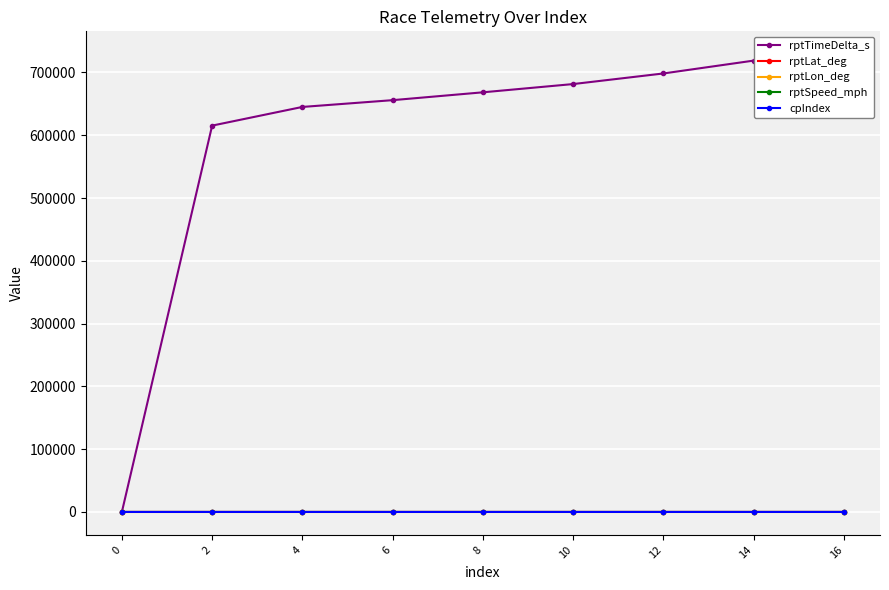

Between 2 and 10, which is larger?

10